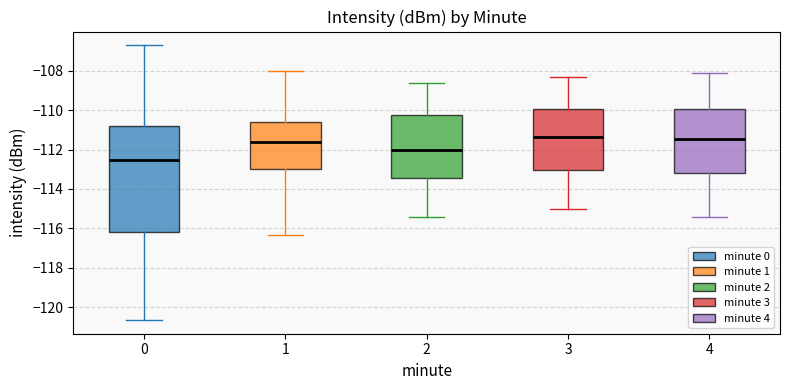

Reading left to right, transcribe this box plot: for each box, give where its median line is, the range the box spans, and where its two whiskers end, as read against the y-axis. The values are not printed on the chart, so give them approximately, as read against the axis.

0: median -112.6, box -116.2 to -110.8, whiskers -120.6 to -106.8
1: median -111.6, box -113.0 to -110.6, whiskers -116.4 to -108.0
2: median -112.0, box -113.4 to -110.2, whiskers -115.4 to -108.6
3: median -111.4, box -113.0 to -110.0, whiskers -115.0 to -108.2
4: median -111.4, box -113.2 to -110.0, whiskers -115.4 to -108.0